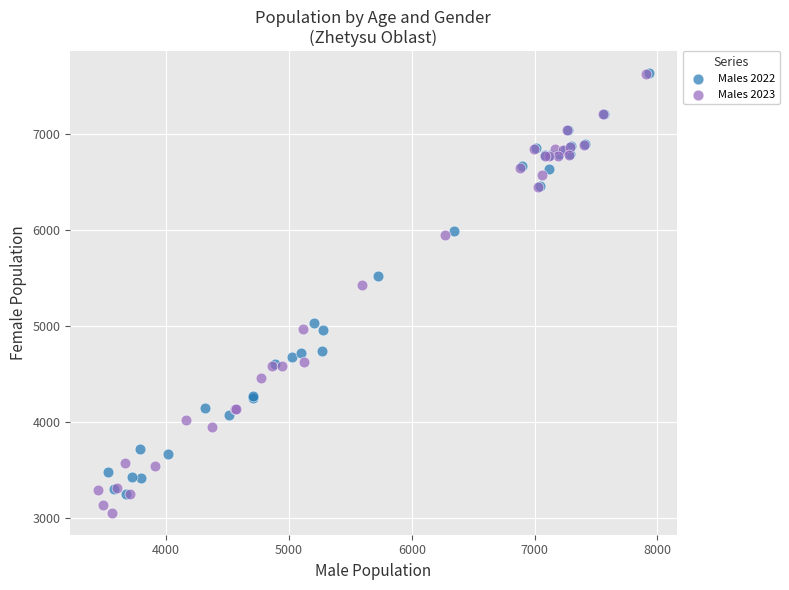

What are all the series names shown in the legend?

Males 2022, Males 2023